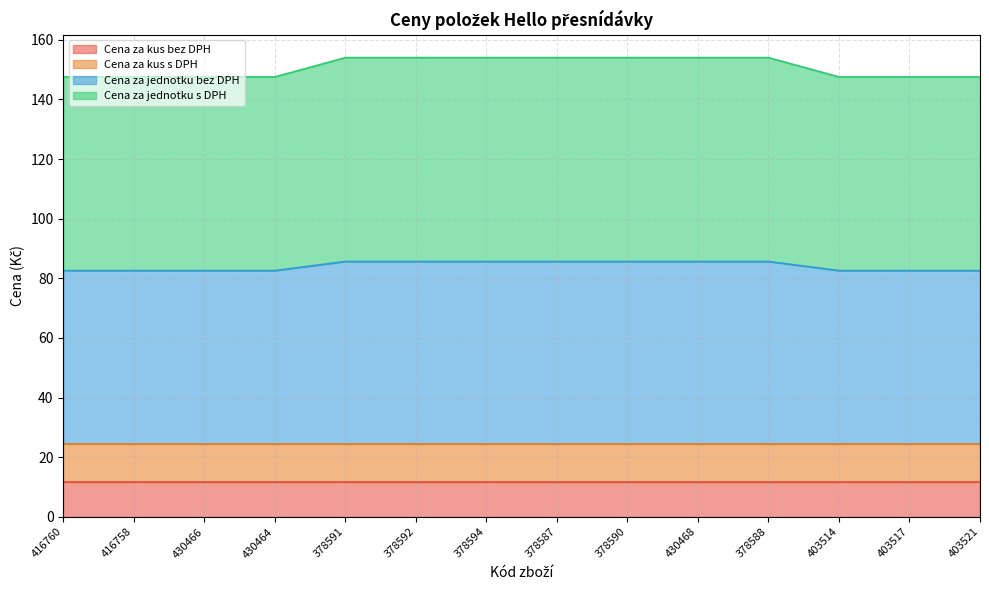

The value of Cena za kus bez DPH at 378587 is 5.9. True or false?

False